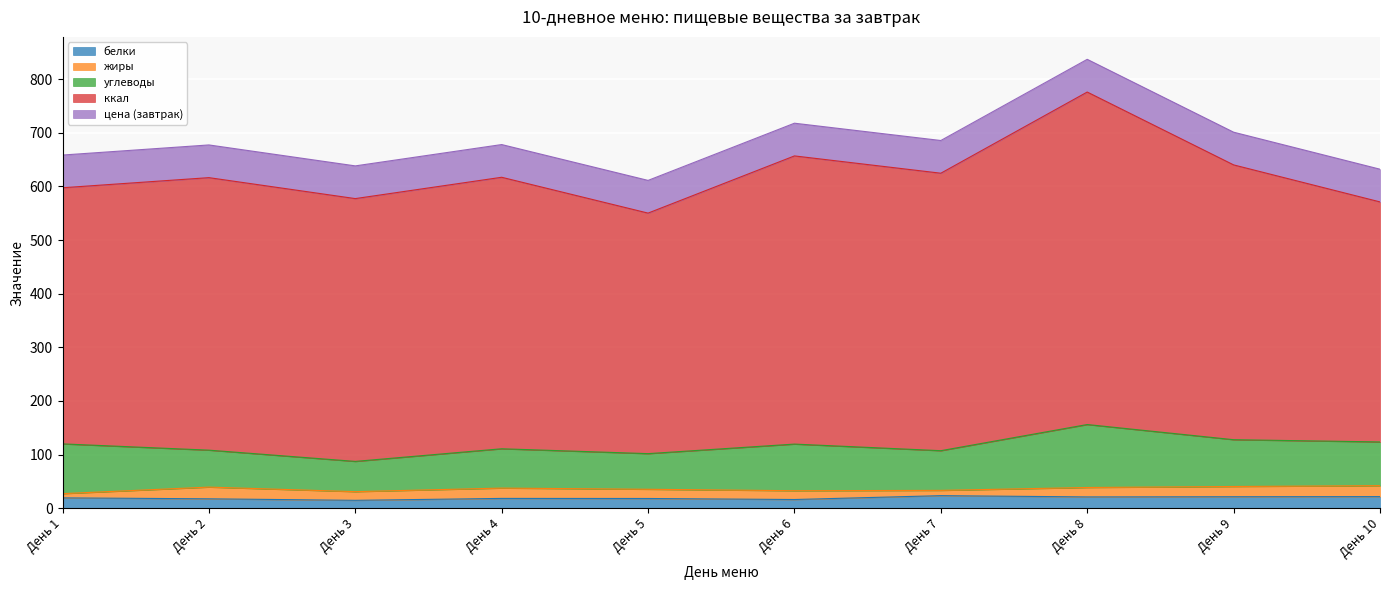

True or false: белки has a value of 18.1 at День 4.

True